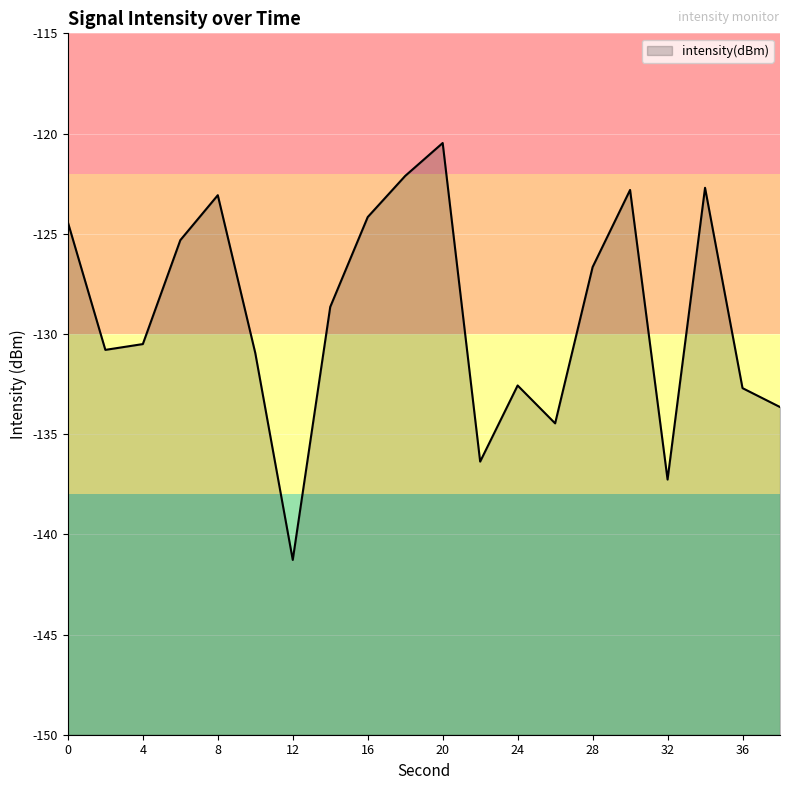

Rank the categories by value from lowest to highest.

12, 32, 22, 26, 38, 36, 24, 10, 2, 4, 14, 28, 6, 0, 16, 8, 30, 34, 18, 20